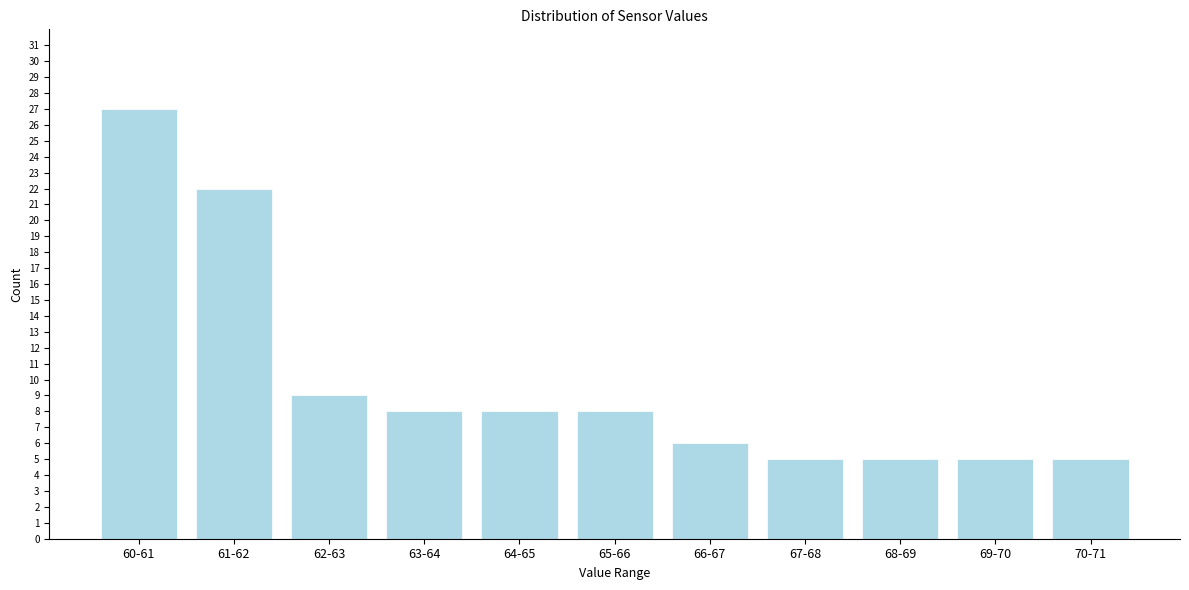

Reading left to right, extract all data points from this chart.

27	22	9	8	8	8	6	5	5	5	5